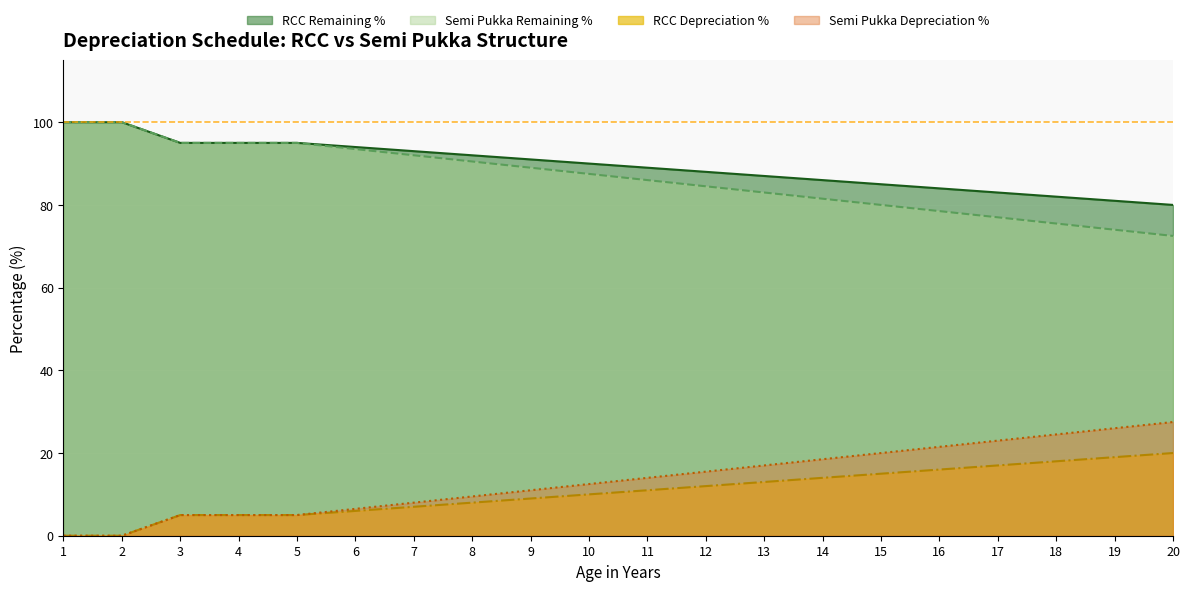

What is the difference between the highest and lowest values at 13?

74.0